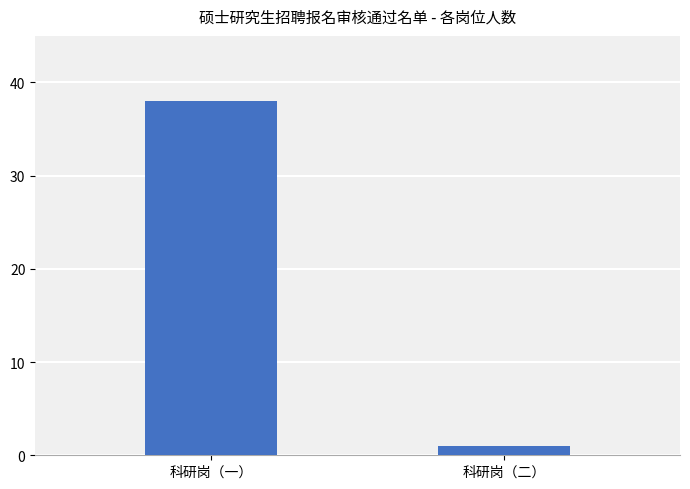

How many values are between 1 and 38?

2